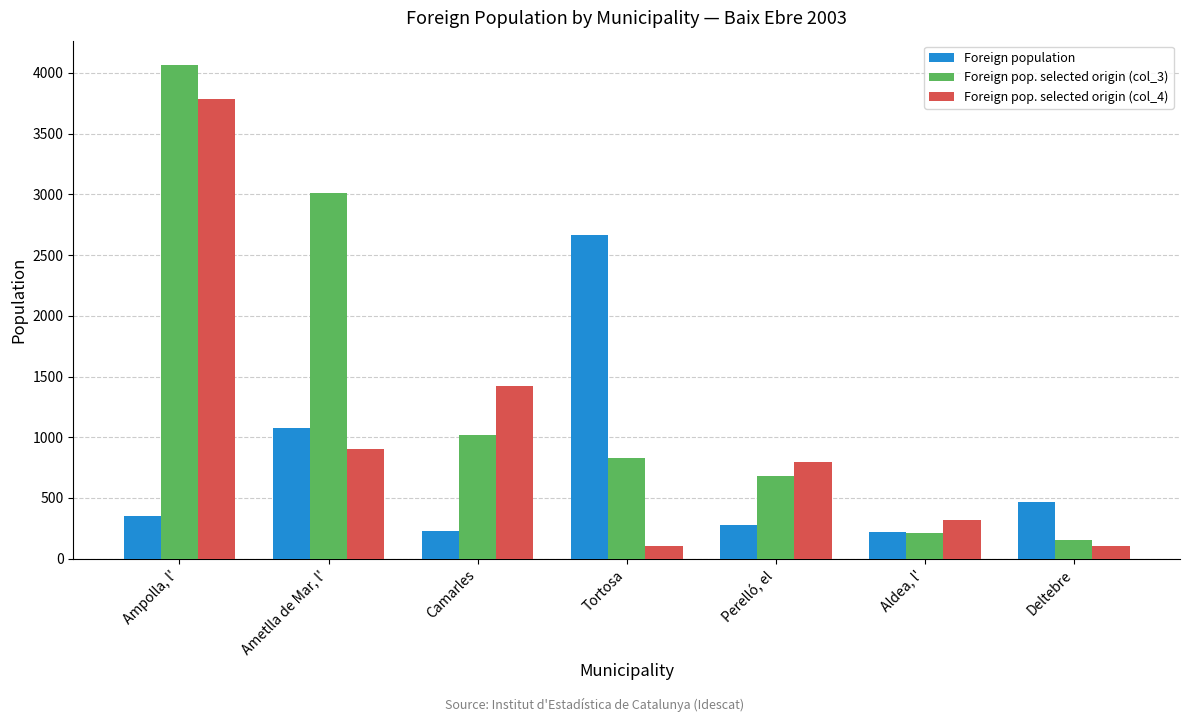

What position from the right is Aldea, l'?

2